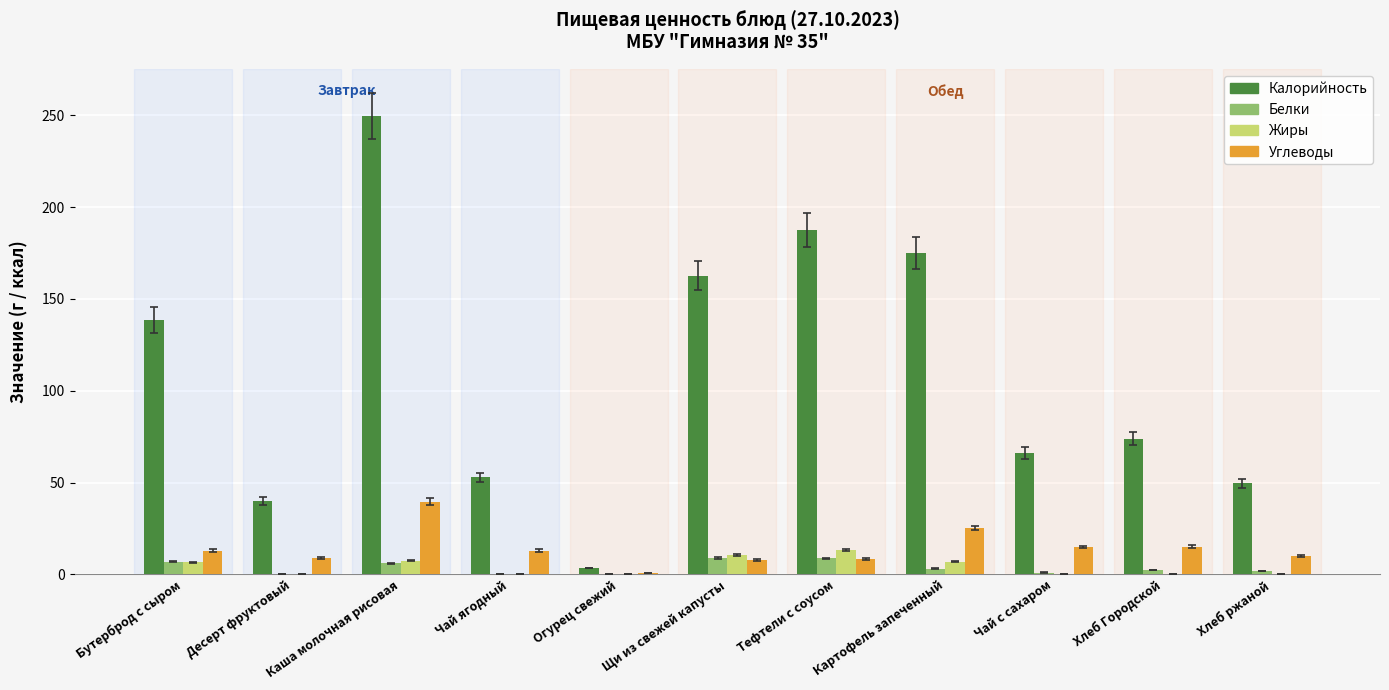

Where is Калорийность nearest to the value 126?

Бутерброд с сыром